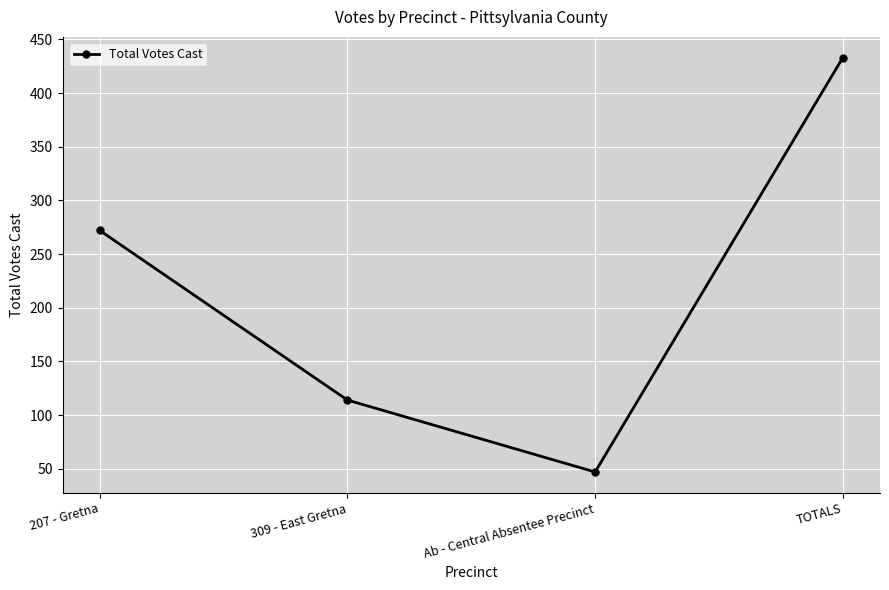

Count the values in the range 114 to 433.

3